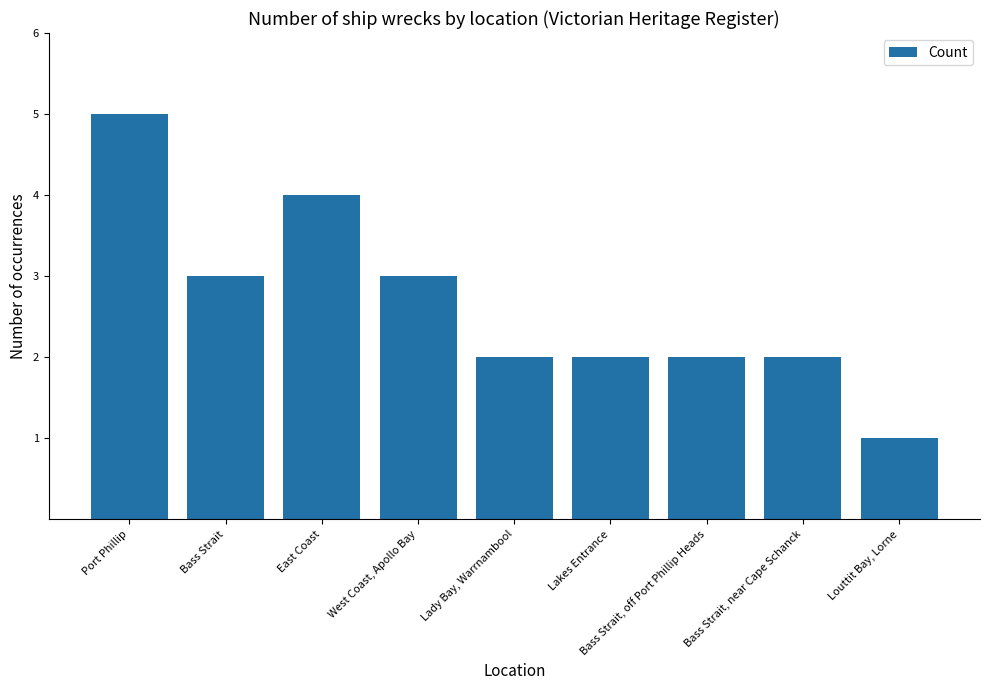

What is the change in value from Bass Strait to Lady Bay, Warrnambool?

-1